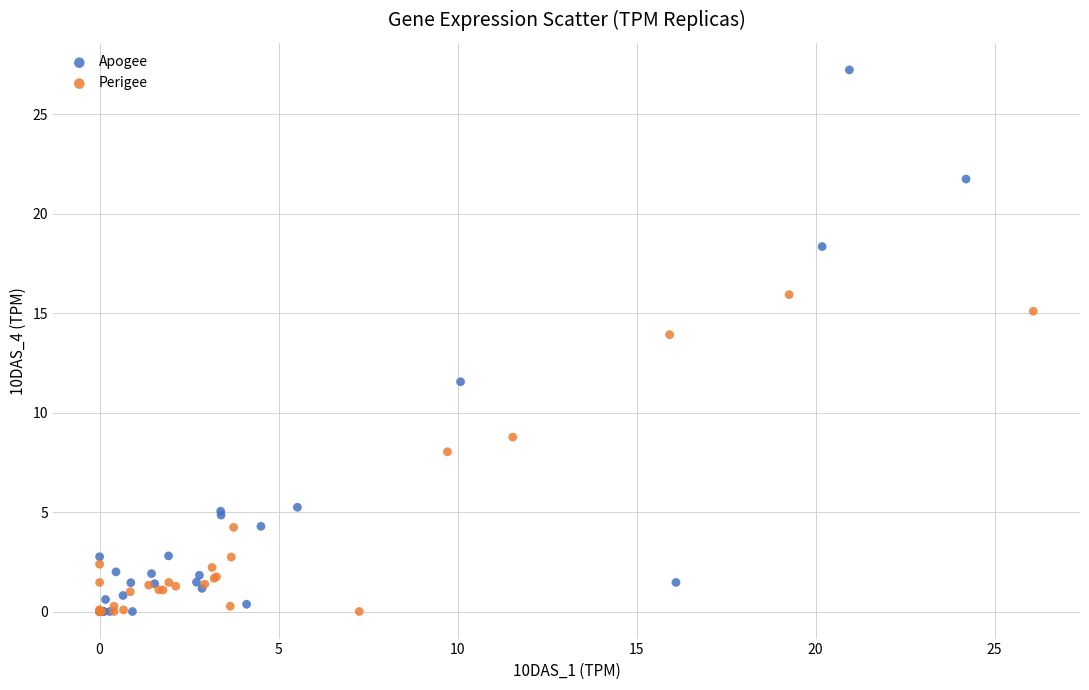

Which series has the largest Y range (max minus min)?

Apogee